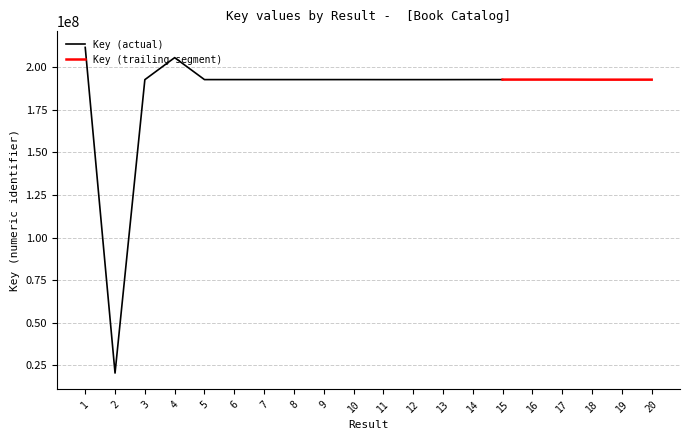

The chart shows a value of 285310262 at 20. True or false?

False